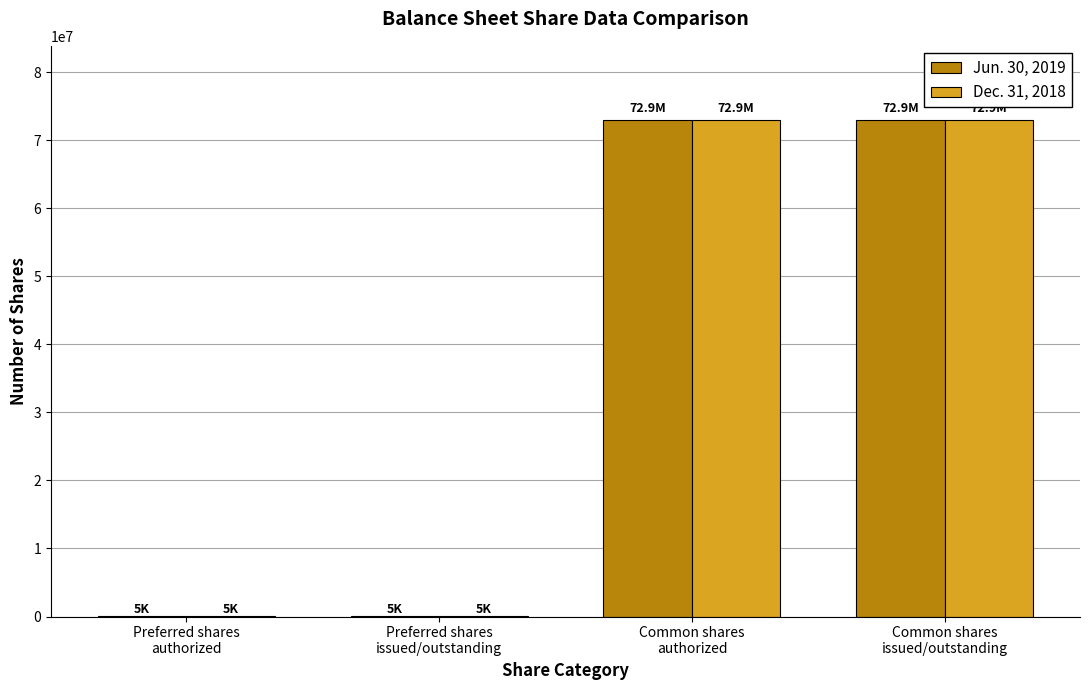

What is the highest value of the Dec. 31, 2018 series?

72948316